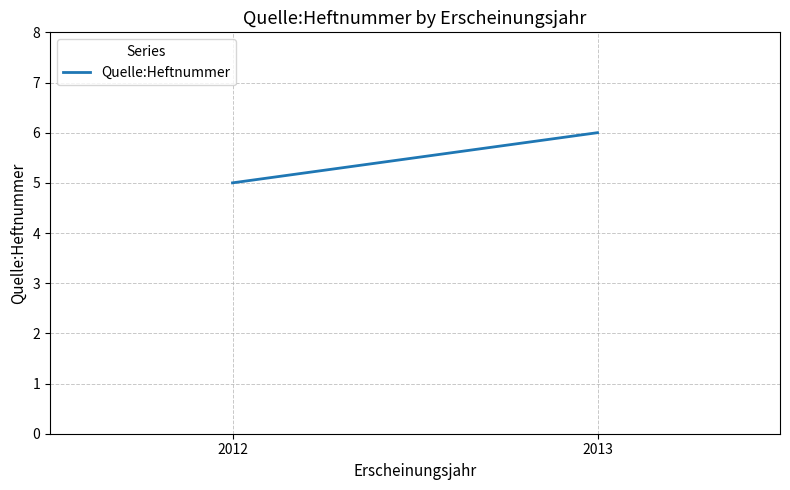

Approximately how many times larger is the value at 2013 compared to 2012?

1.2